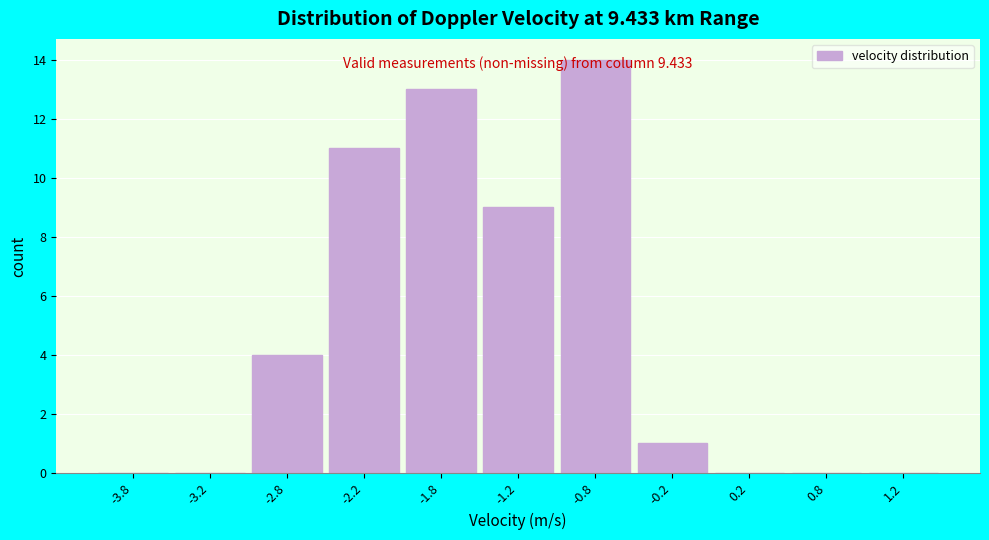

Over which range of the x-axis is the bar tallest?

-1.0 to -0.5